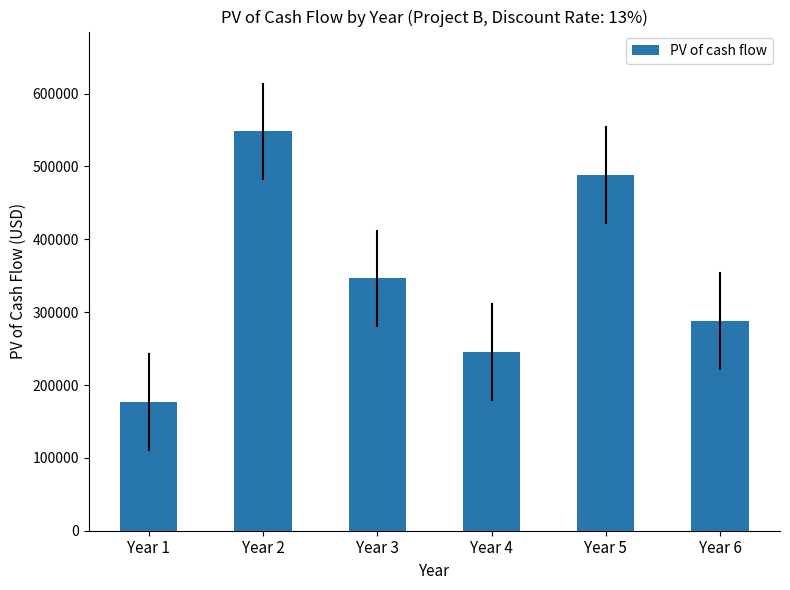

Where does the data first go above 346525?

Year 2